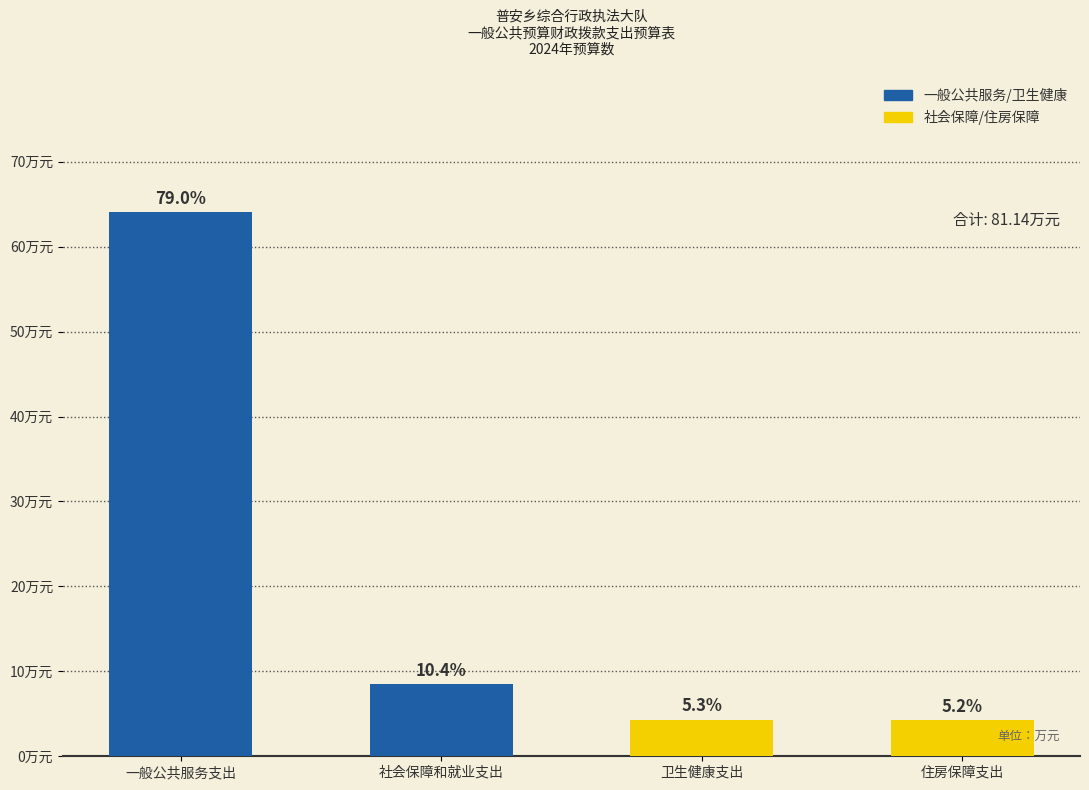

Rank the categories by value from lowest to highest.

住房保障支出, 卫生健康支出, 社会保障和就业支出, 一般公共服务支出